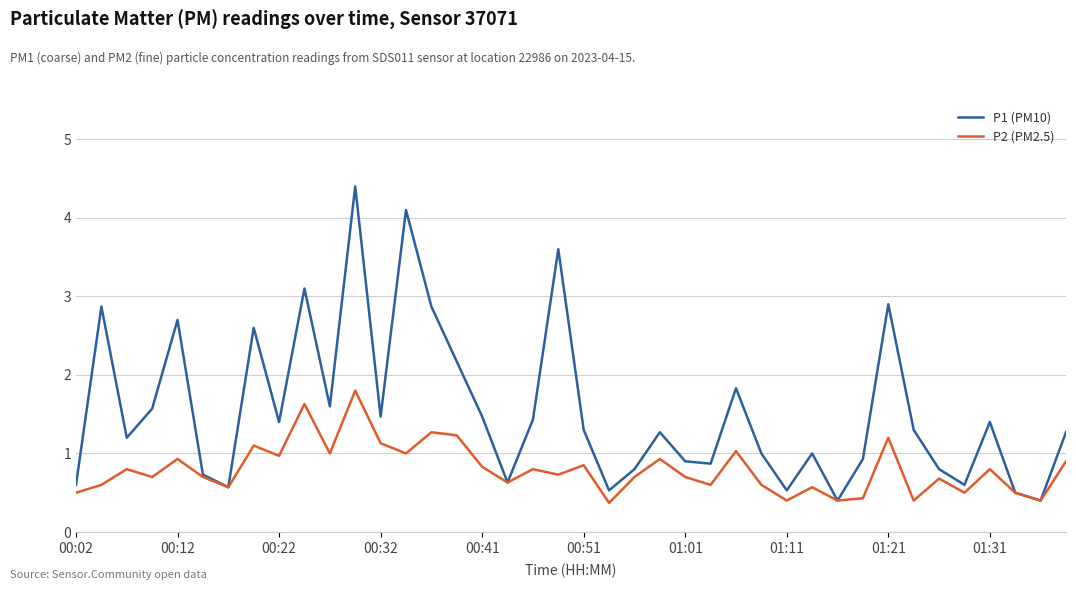

What is the minimum value for P2 (PM2.5)?

0.4